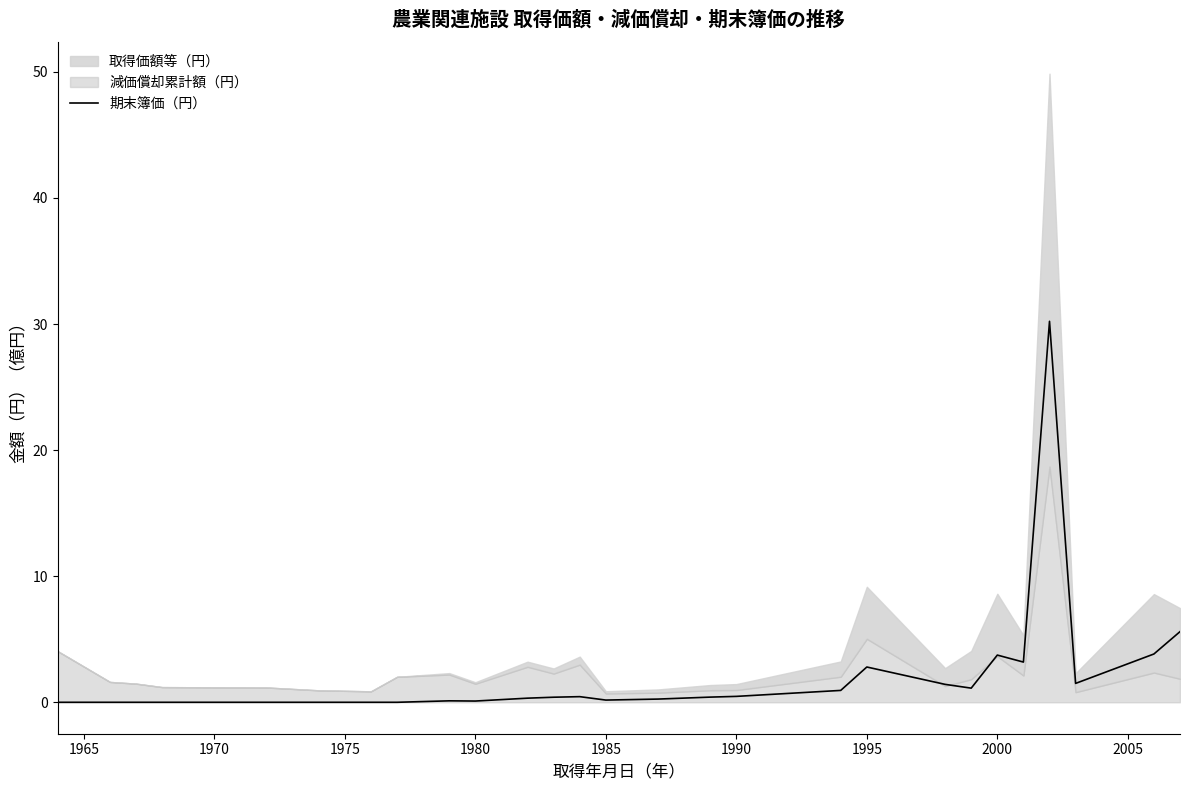

Count the number of categories in the chart.

27